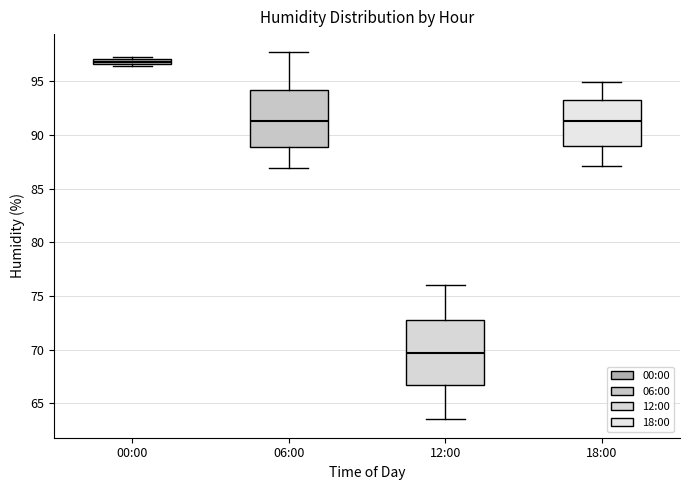

Which box is the tallest, from its lower edge to its upper edge?

12:00